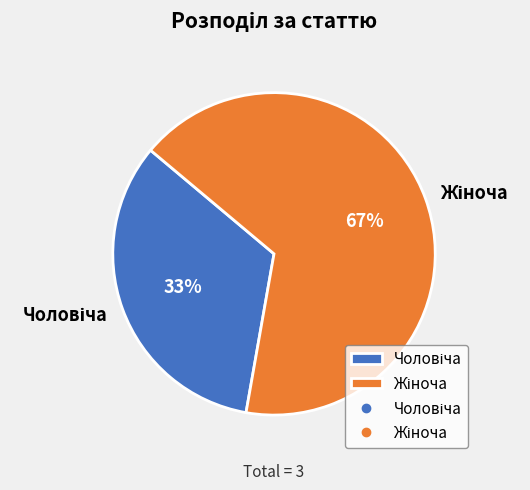

Is there a majority slice in this chart?

Yes